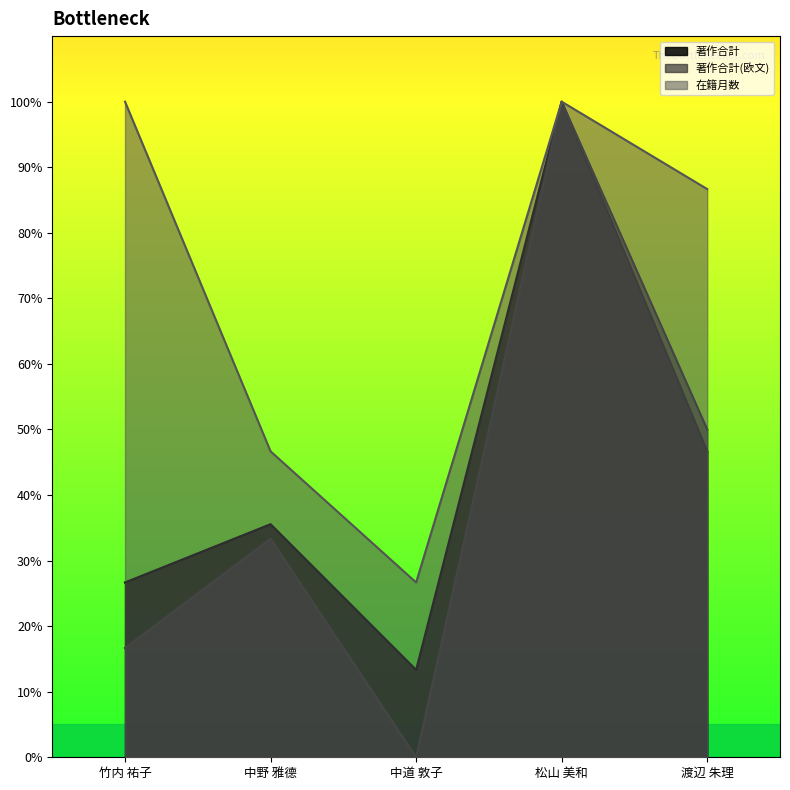

What is the sum of the 在籍月数 values at 竹内 祐子 and 松山 美和?

200.0